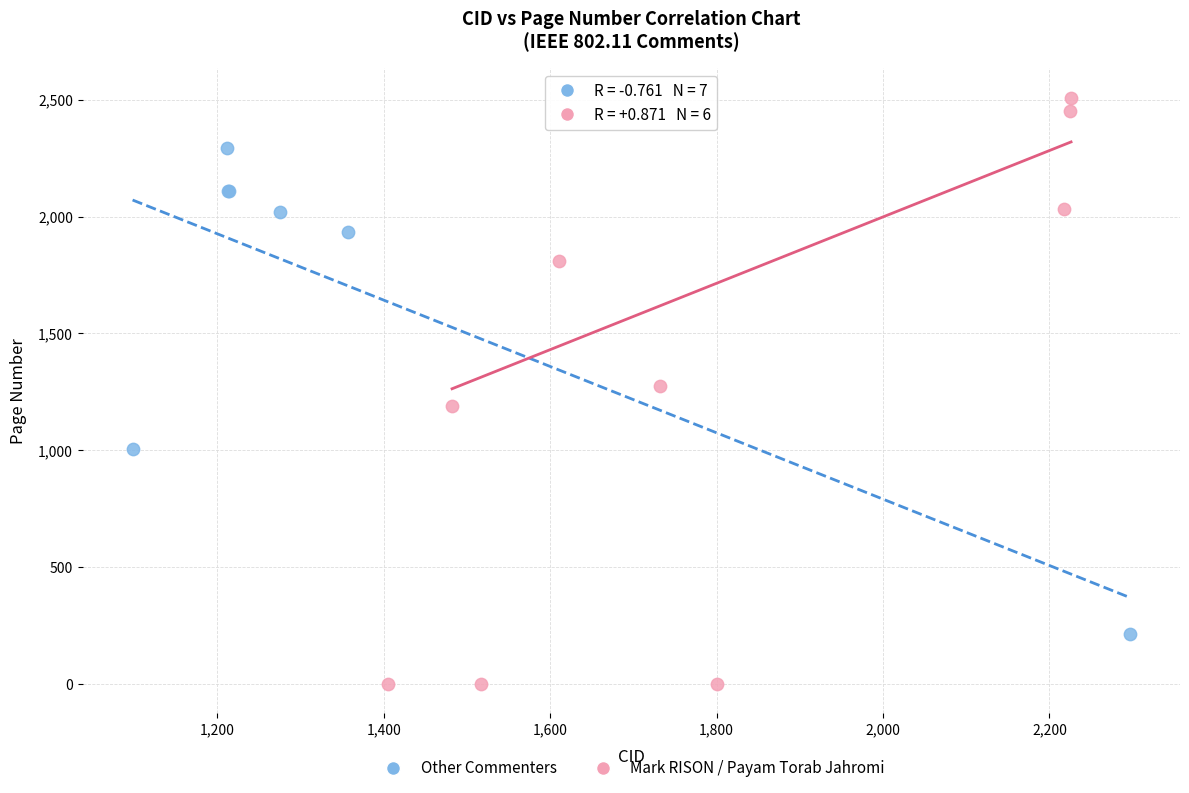

Which series has the widest spread of Y values?

Mark RISON / Payam Torab Jahromi